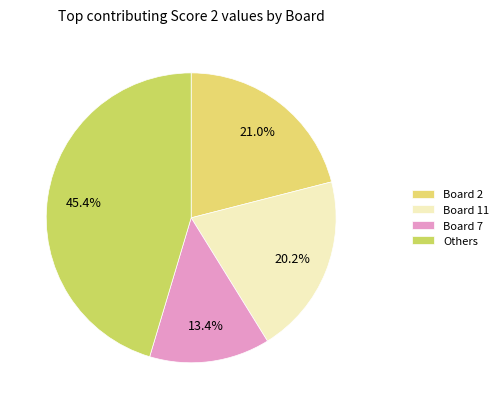

How many slices are in this pie chart?

4